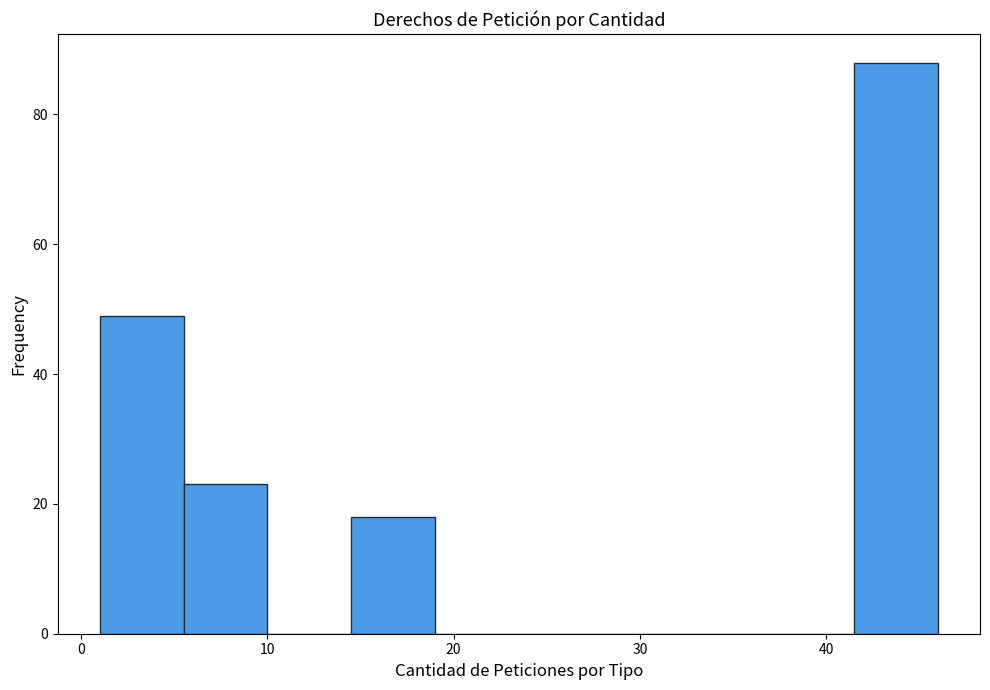

Reading left to right, list every bar in this chart as the range it spans on the x-axis followed by its height. Neither the bar edges nor the heights are printed on the chart, so give them approximately, as read against the axes.

1.0 to 5.5: 50
5.5 to 10.0: 24
10.0 to 14.5: 0
14.5 to 19.0: 18
19.0 to 23.5: 0
23.5 to 28.0: 0
28.0 to 32.5: 0
32.5 to 37.0: 0
37.0 to 41.5: 0
41.5 to 46.0: 88